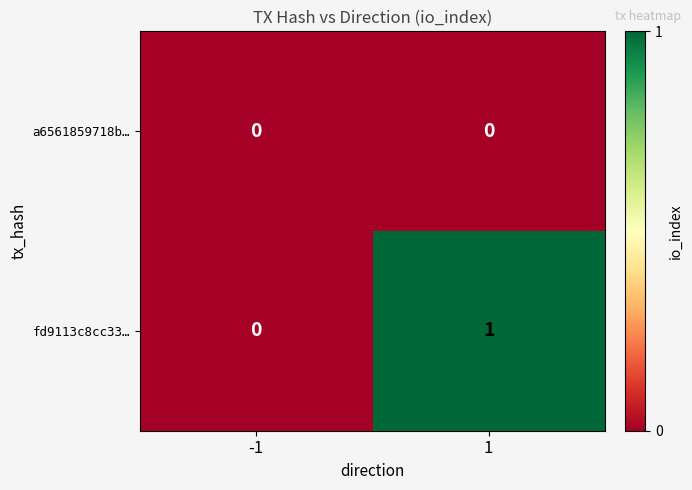

List the series in order of their peak value, highest first.

fd9113c8cc33…, a6561859718b…